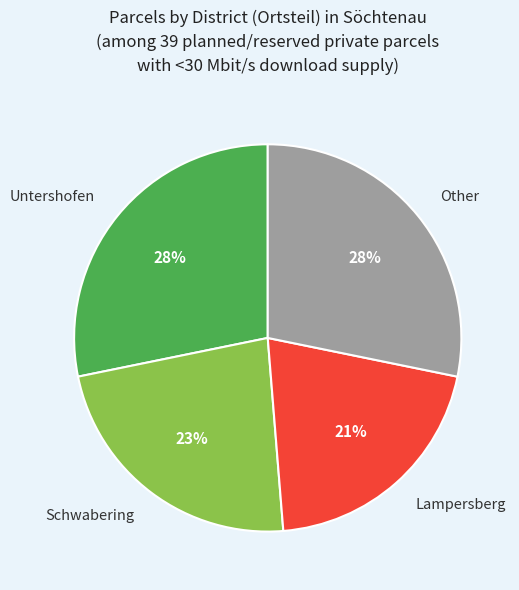

To the nearest percent, what portion does Untershofen represent?

28%